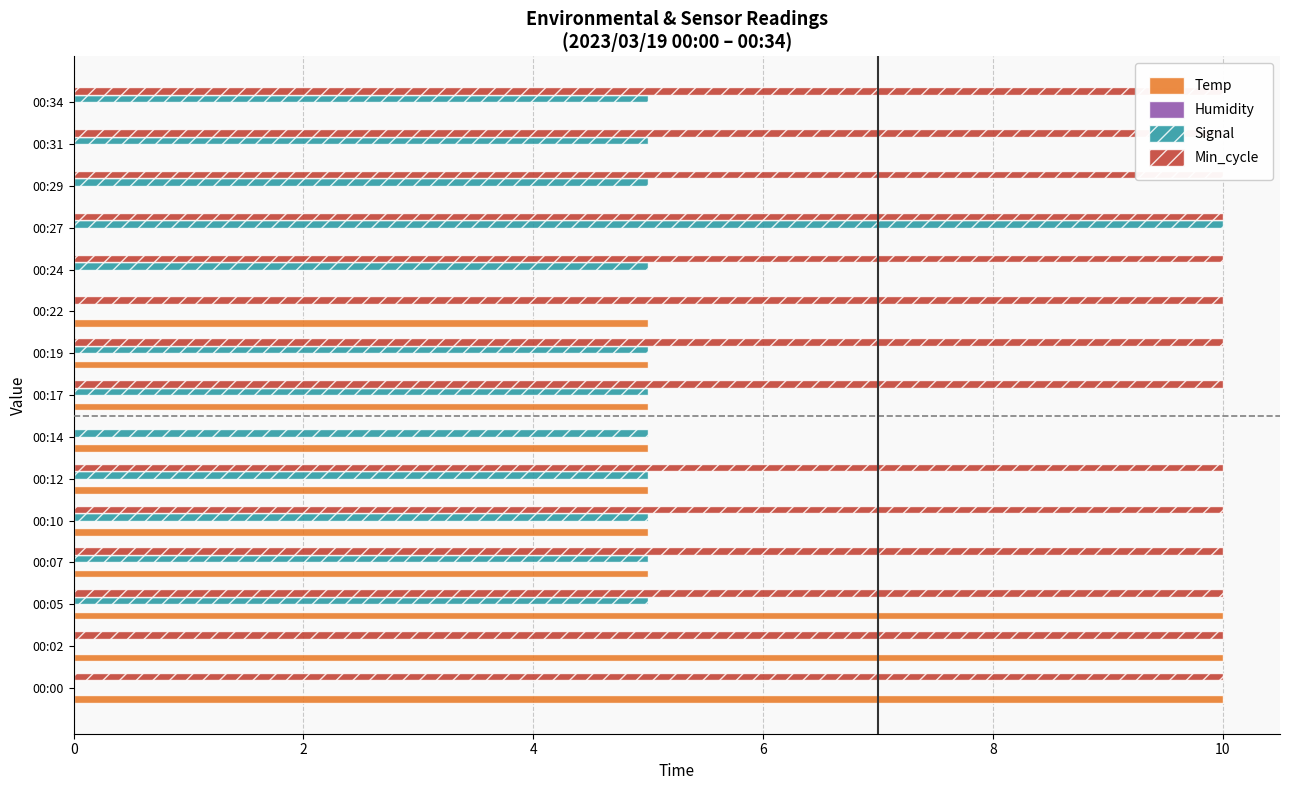

Which series has the largest total across all categories?

Min_cycle